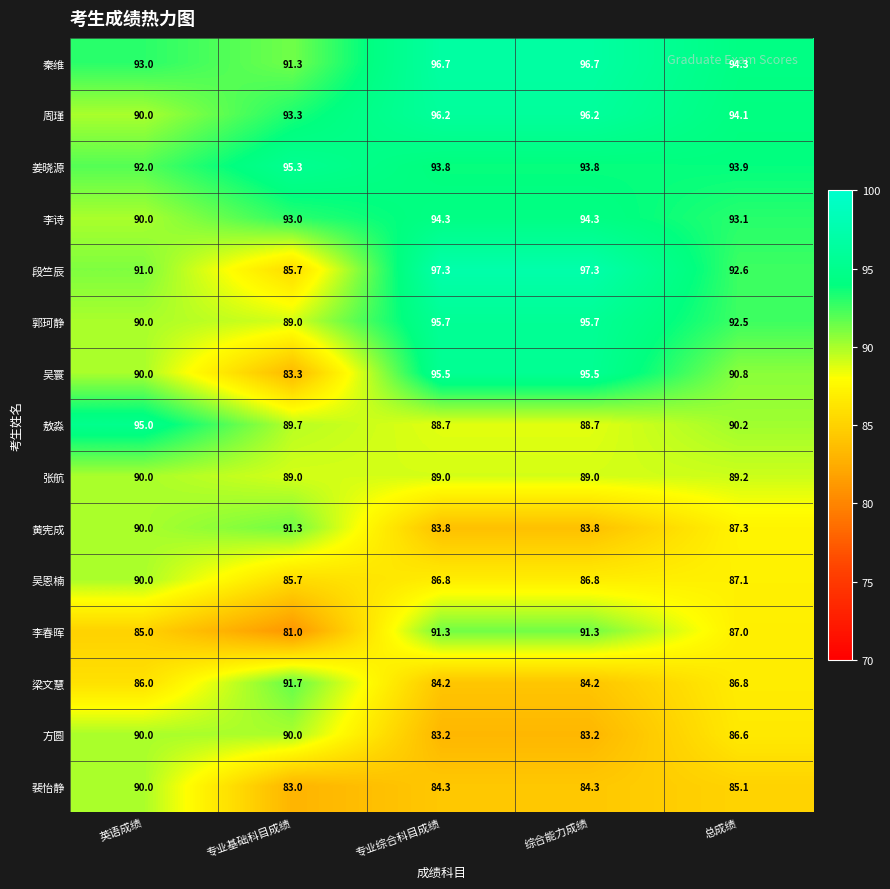

Where does the 李春晖 series first go above 87?

专业综合科目成绩